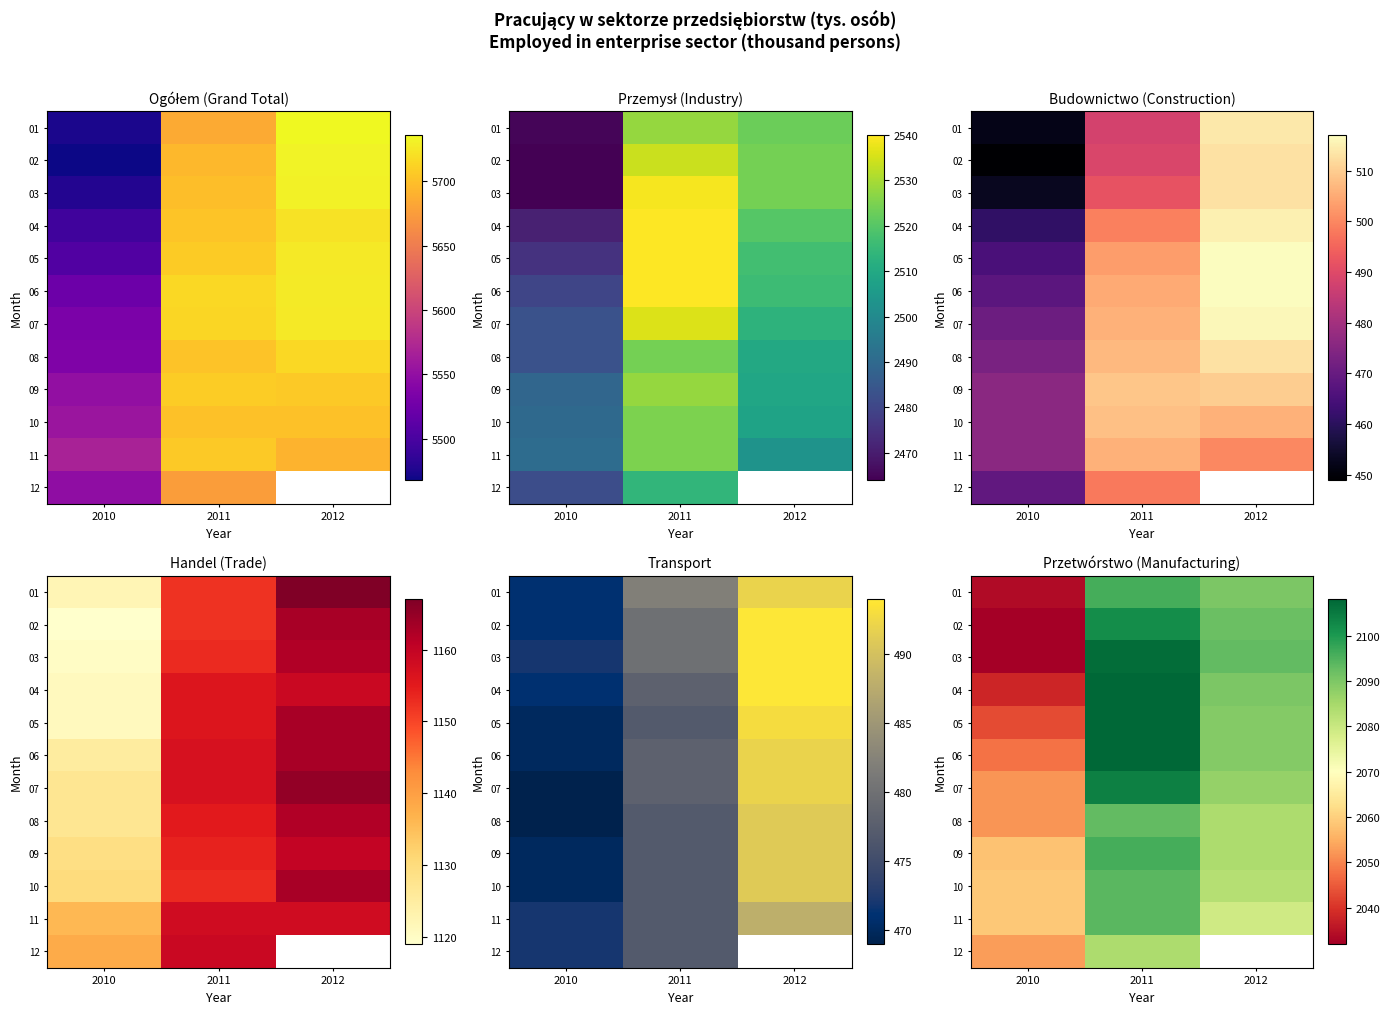

Read the 07 value at 2012.

2087.0